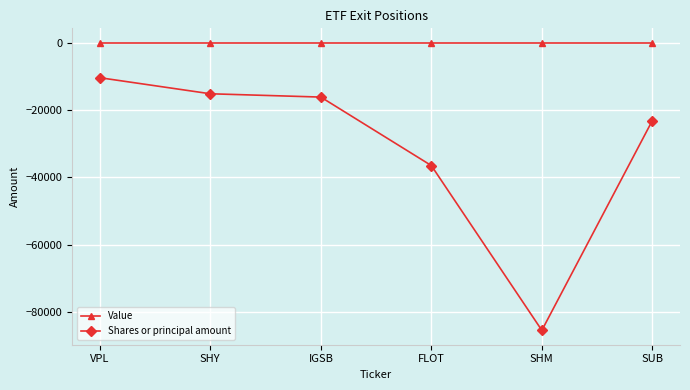

Which series has the largest total across all categories?

Value